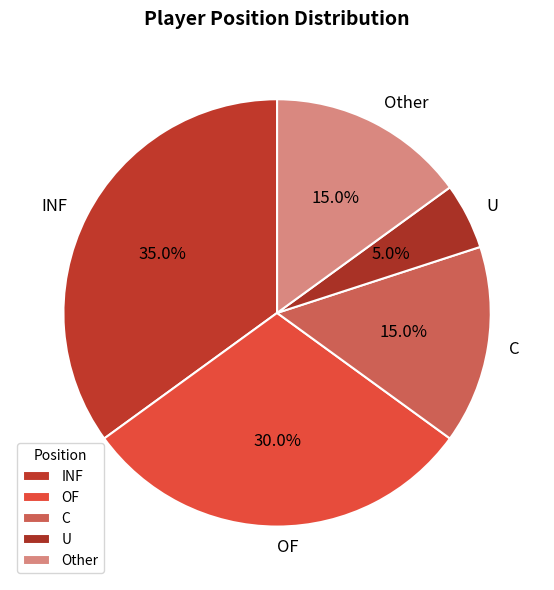

Is there any slice that represents more than half of the pie?

No